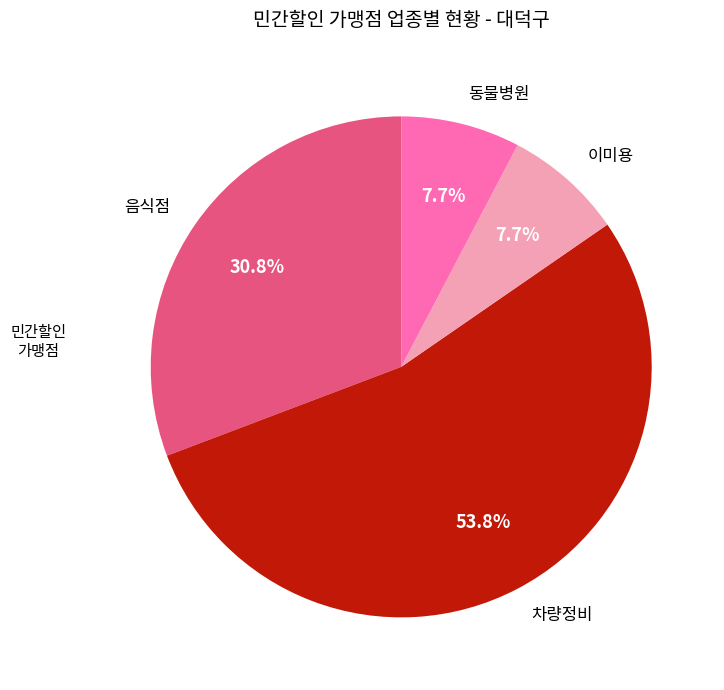

The 음식점 slice represents 31% of the pie. True or false?

True